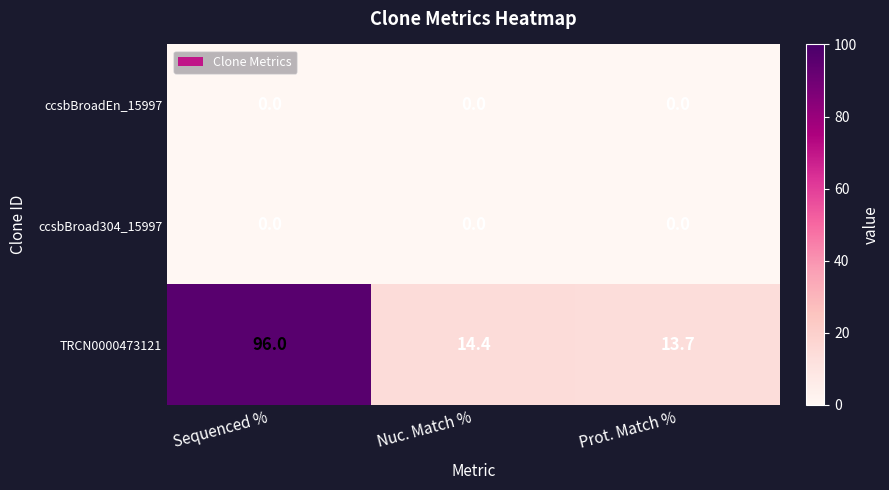

Which series changed the most between Nuc. Match % and Prot. Match %?

TRCN0000473121